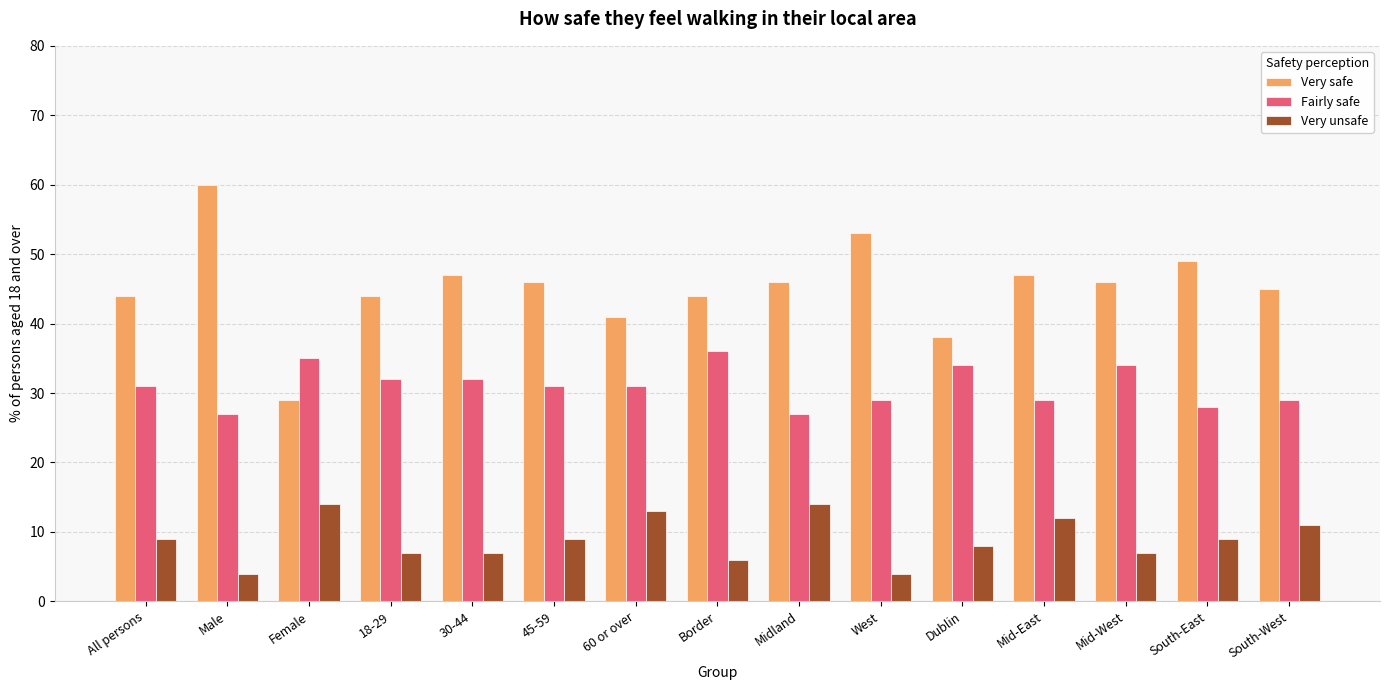

Reading left to right, what are all the values shown in this chart?

Very safe: 44	60	29	44	47	46	41	44	46	53	38	47	46	49	45
Fairly safe: 31	27	35	32	32	31	31	36	27	29	34	29	34	28	29
Very unsafe: 9	4	14	7	7	9	13	6	14	4	8	12	7	9	11